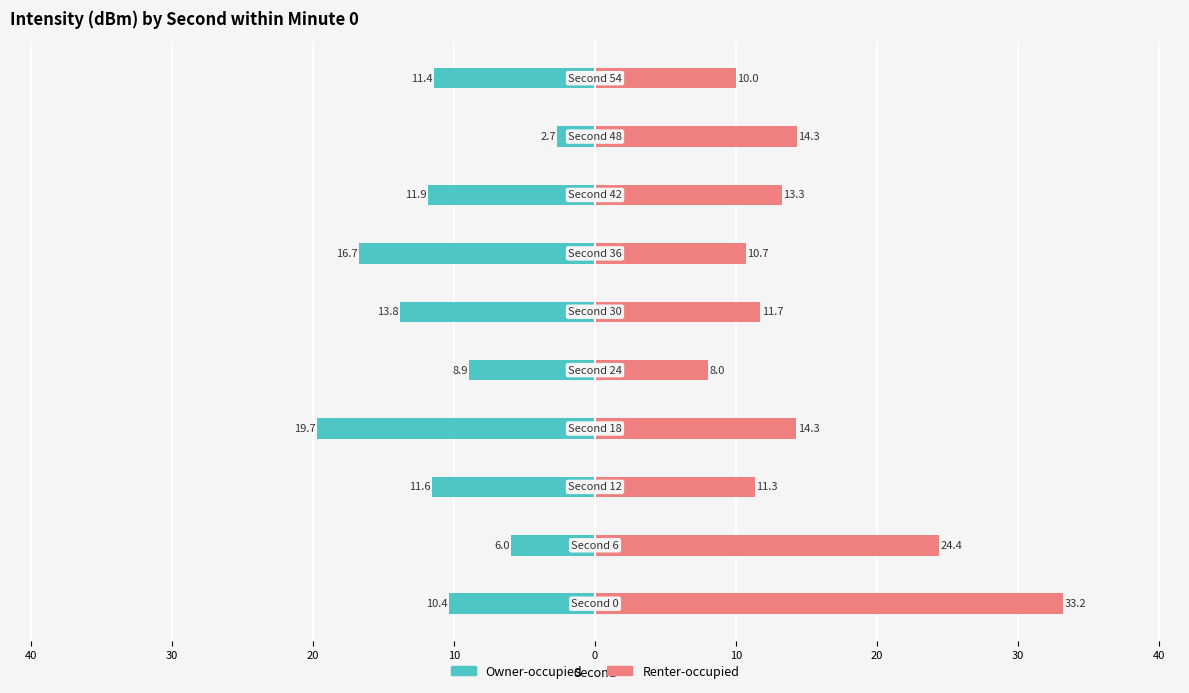

What is the label of the 8th bar from the right?

30